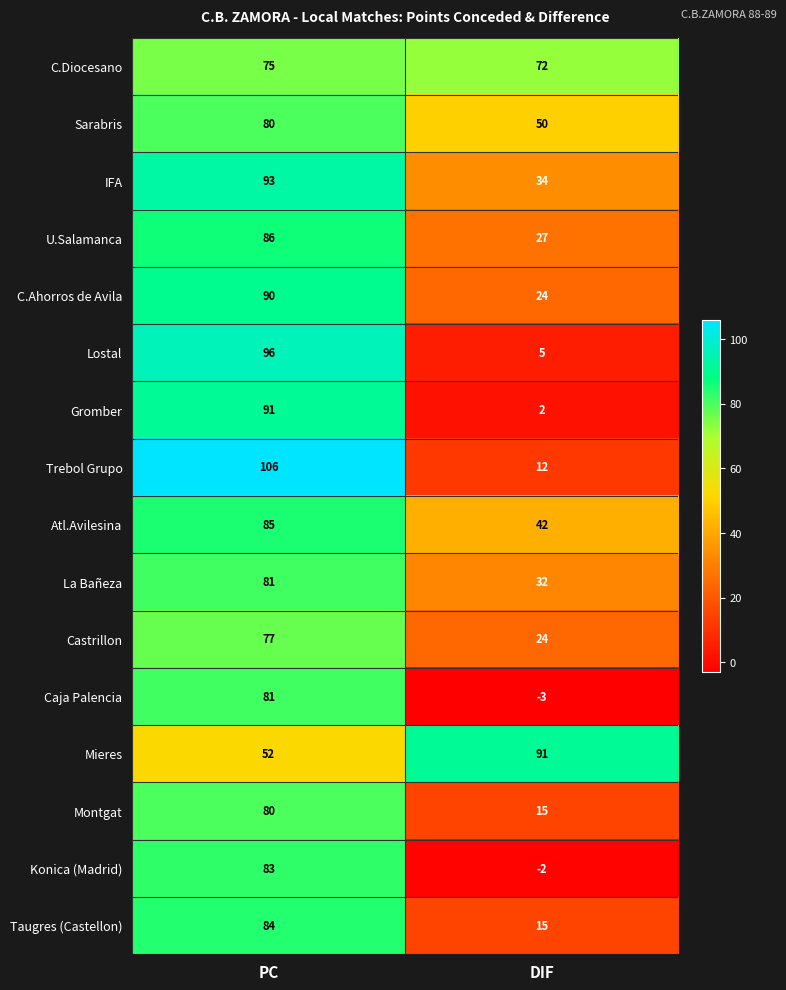

What is the difference between the highest and lowest values at DIF?

94